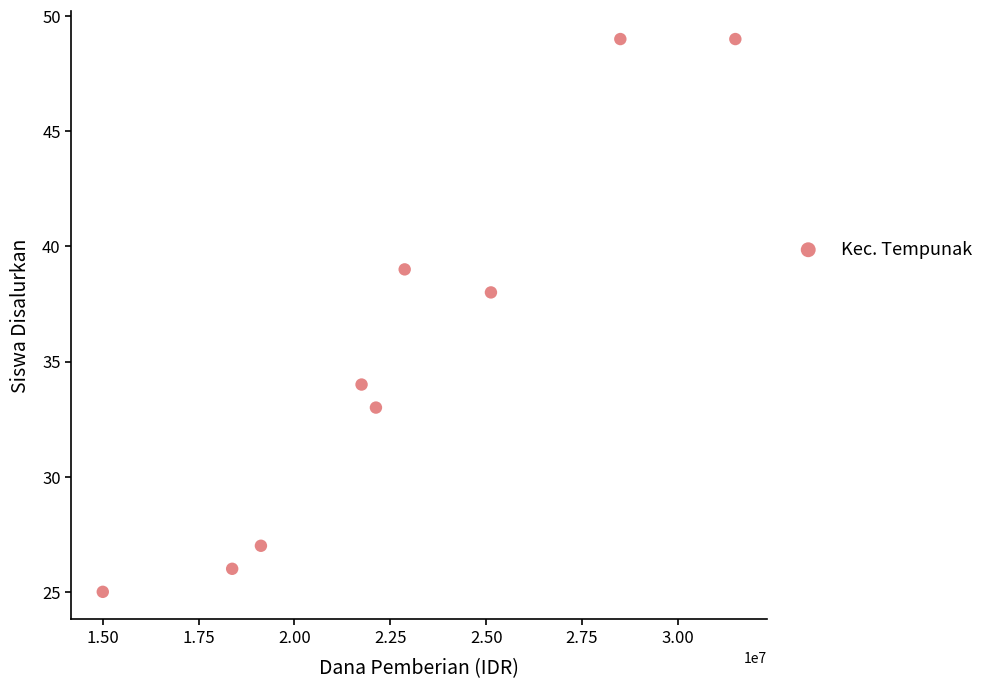

What Y value in the scatter plot is closest to 37?

38